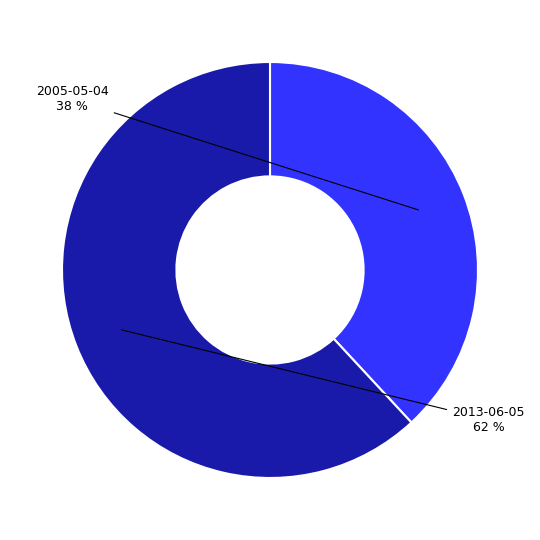

Does any single category account for the majority?

Yes